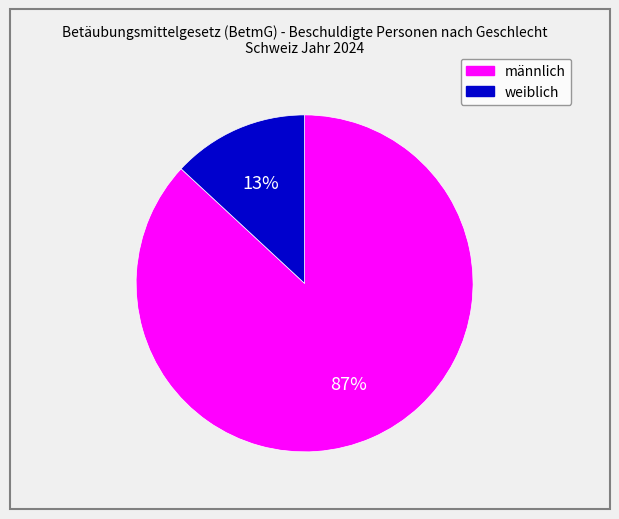

To the nearest percent, what is the difference between the männlich and weiblich slice percentages?

74%